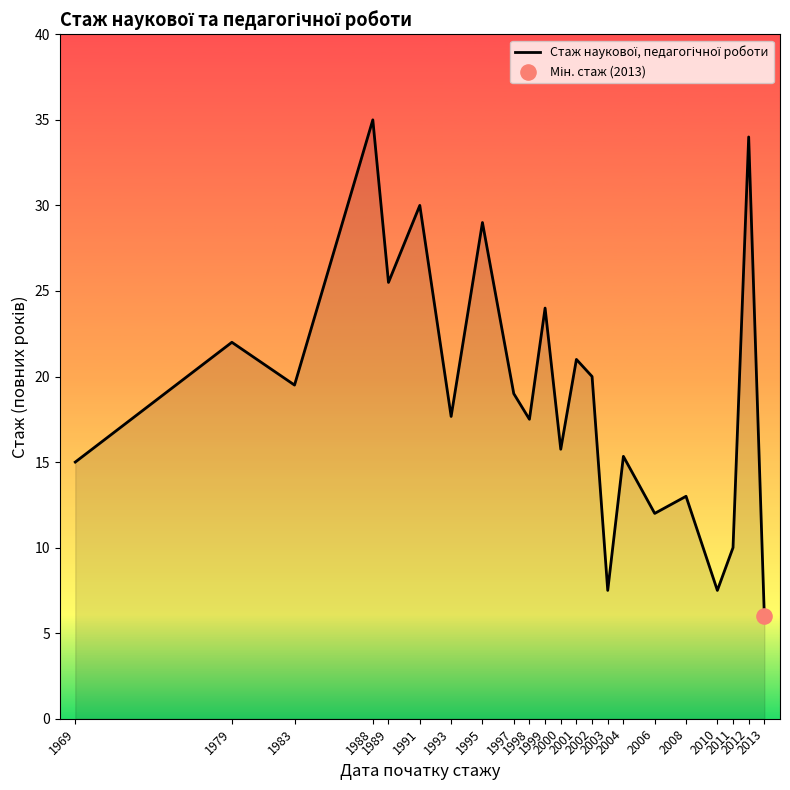

What is the ratio of the value at 2000 to the value at 1995?

0.5